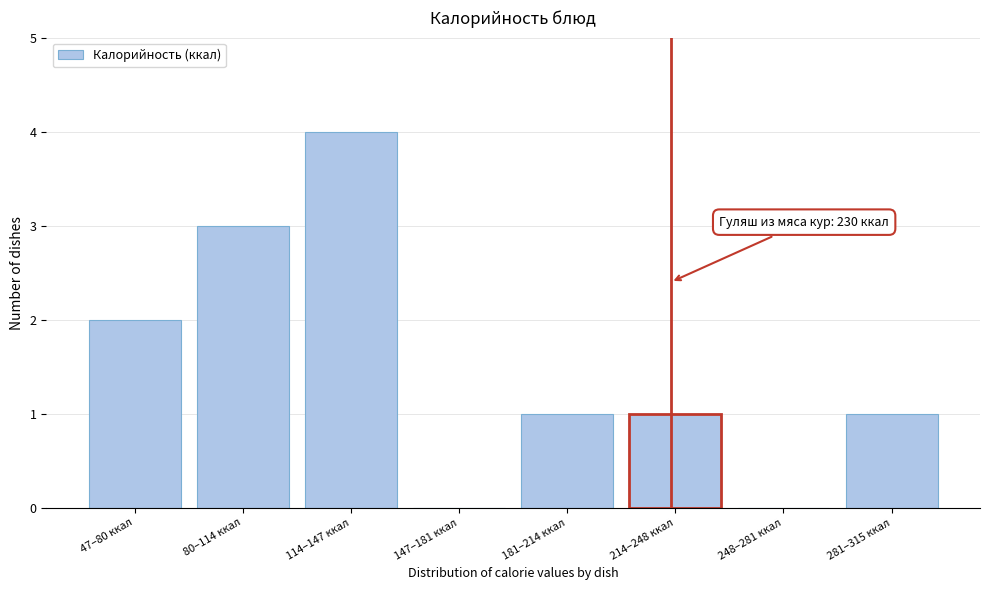

Reading right to left, extract all data points from this chart.

281–315 ккал=1	248–281 ккал=0	214–248 ккал=1	181–214 ккал=1	147–181 ккал=0	114–147 ккал=4	80–114 ккал=3	47–80 ккал=2